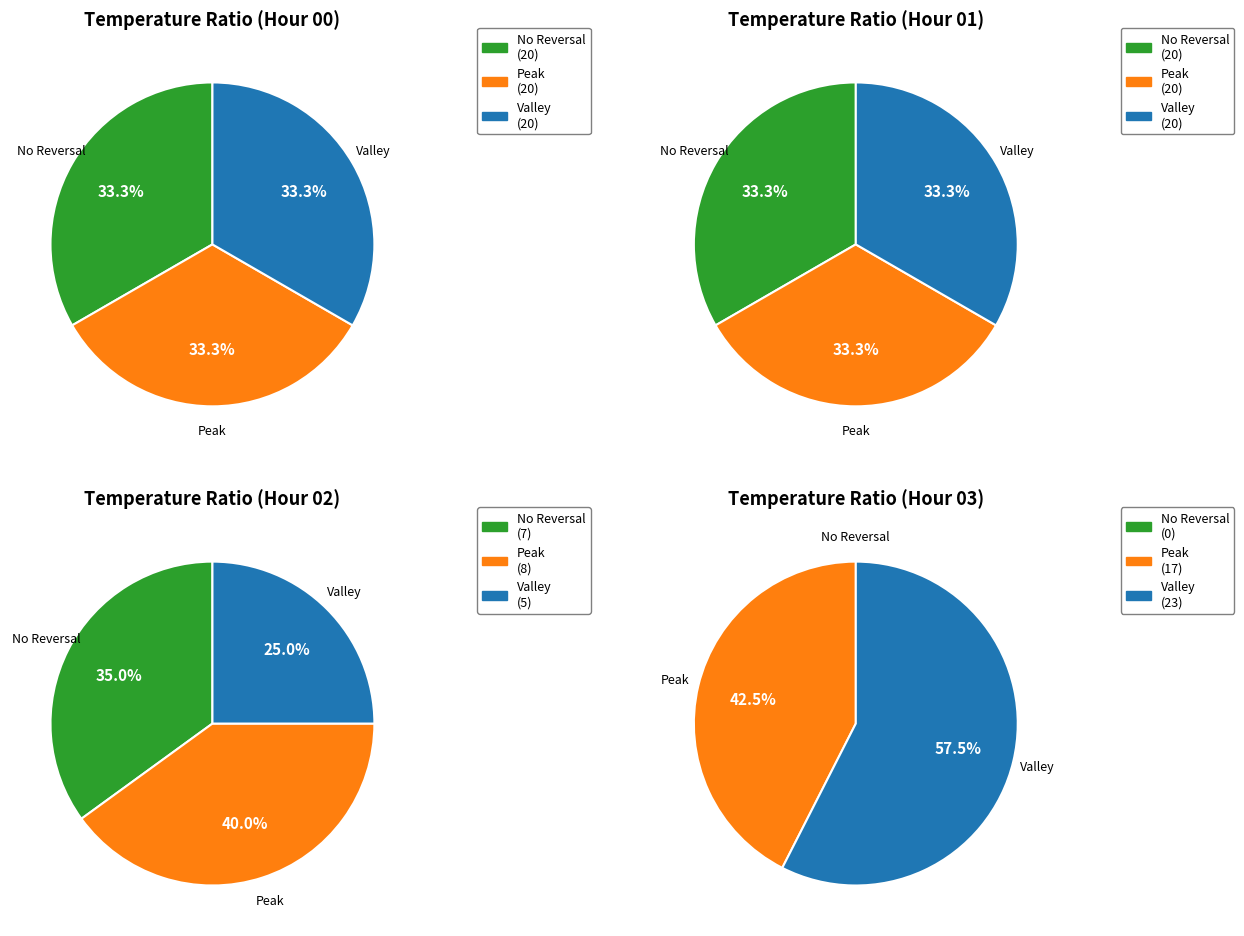

To the nearest percent, what is the combined percentage of Hour 3 and Hour 1?

50%